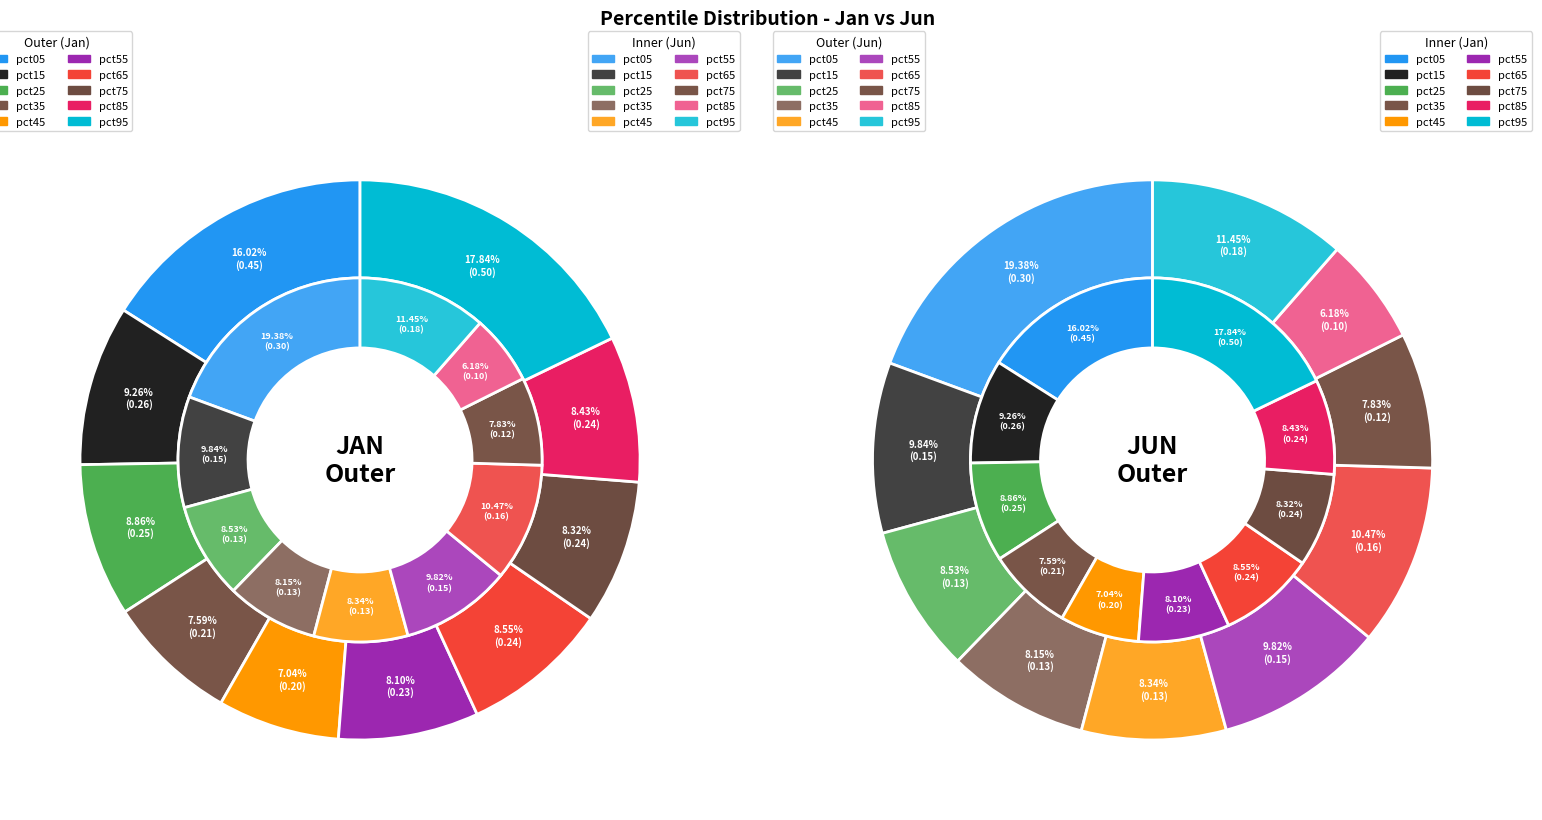

Combined, do 9 and 2 account for over 50%?

No